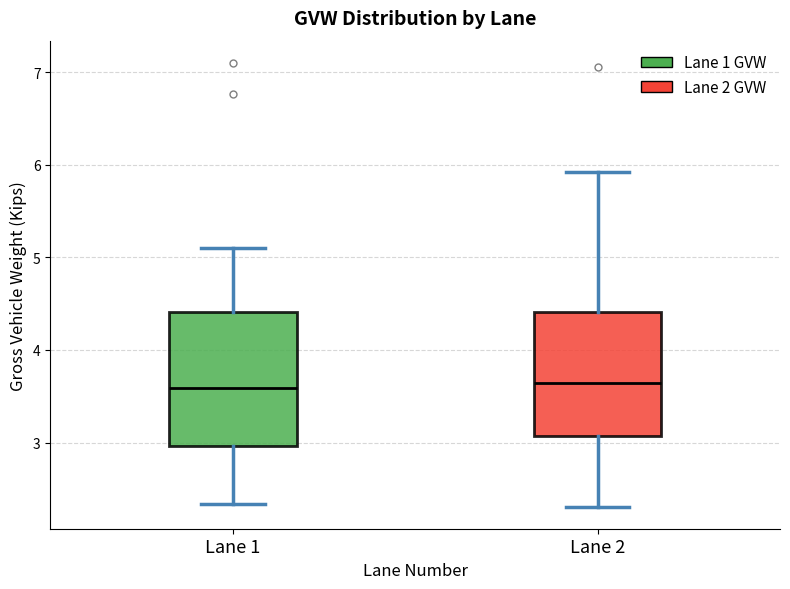

Reading left to right, transcribe this box plot: for each box, give where its median line is, the range the box spans, and where its two whiskers end, as read against the y-axis. The values are not printed on the chart, so give them approximately, as read against the axis.

Lane 1: median 3.6, box 3.0 to 4.4, whiskers 2.3 to 5.1
Lane 2: median 3.6, box 3.1 to 4.4, whiskers 2.3 to 5.9